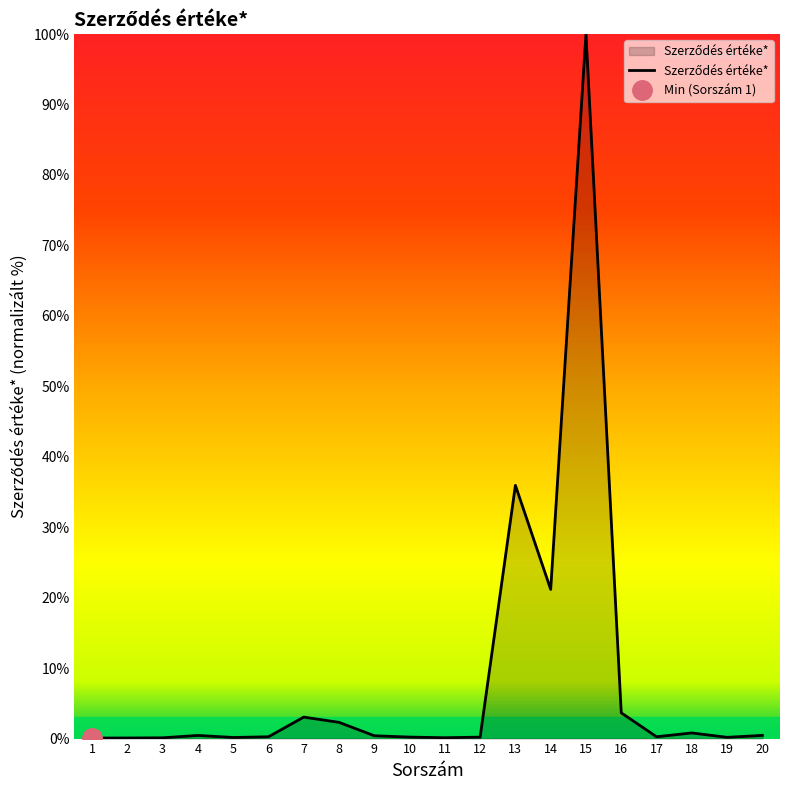

How many categories are shown in the chart?

20